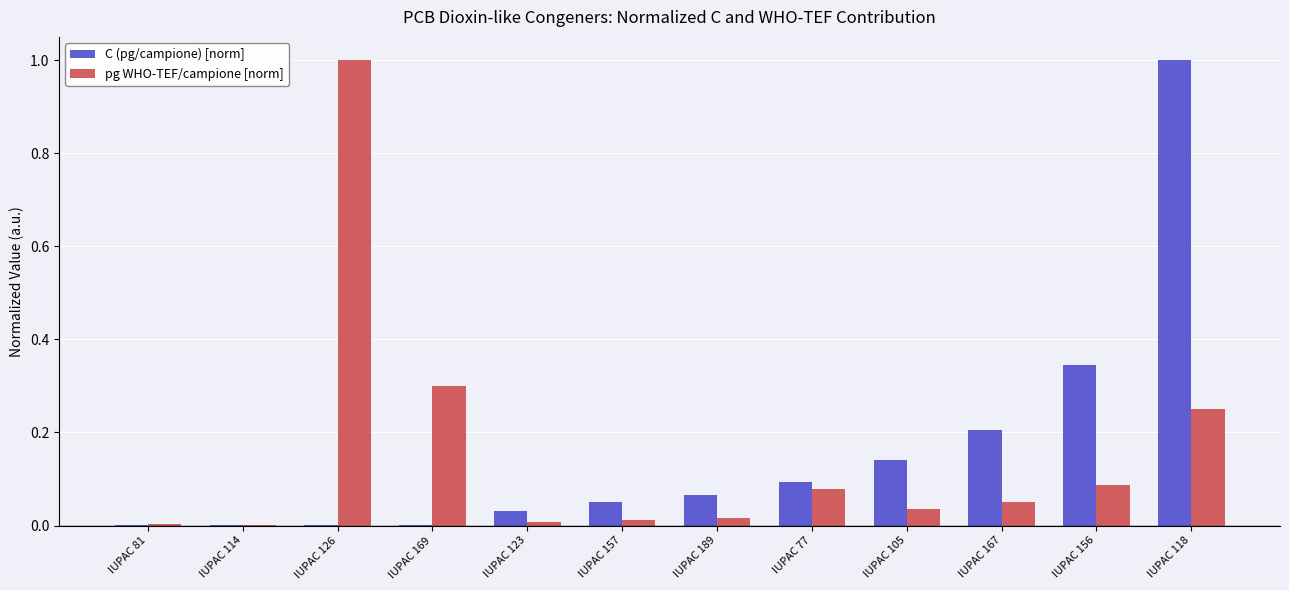

How many groups of bars are there?

12